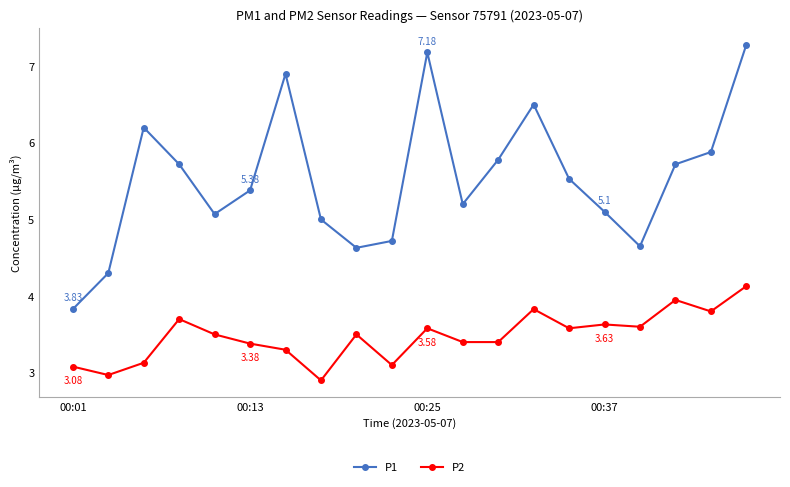

Which series has the largest total across all categories?

P1